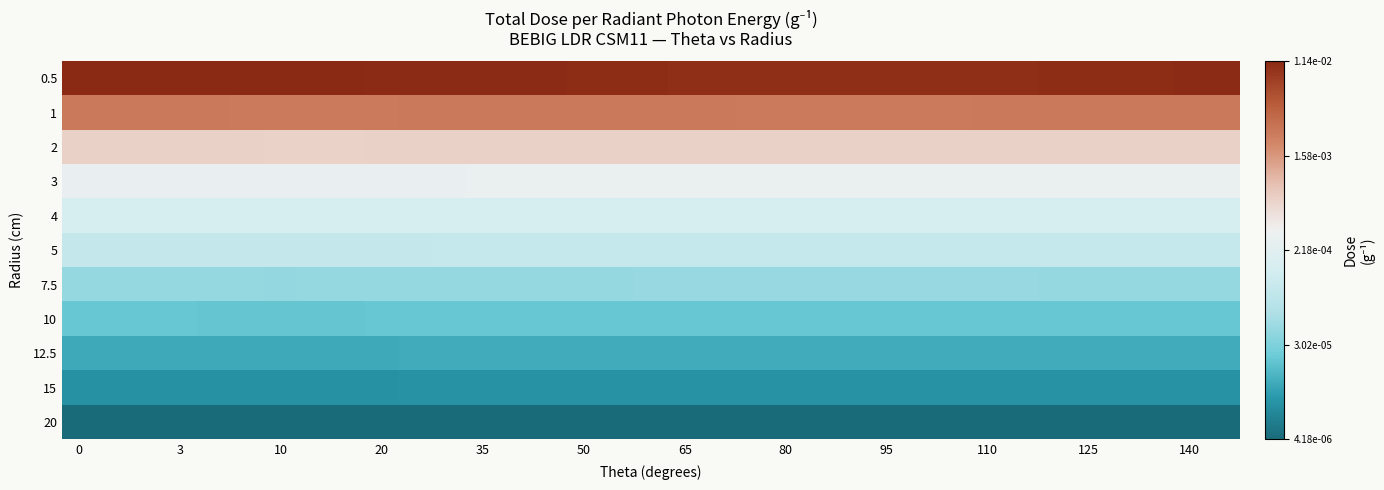

Which series has the largest range (max minus min)?

0.5